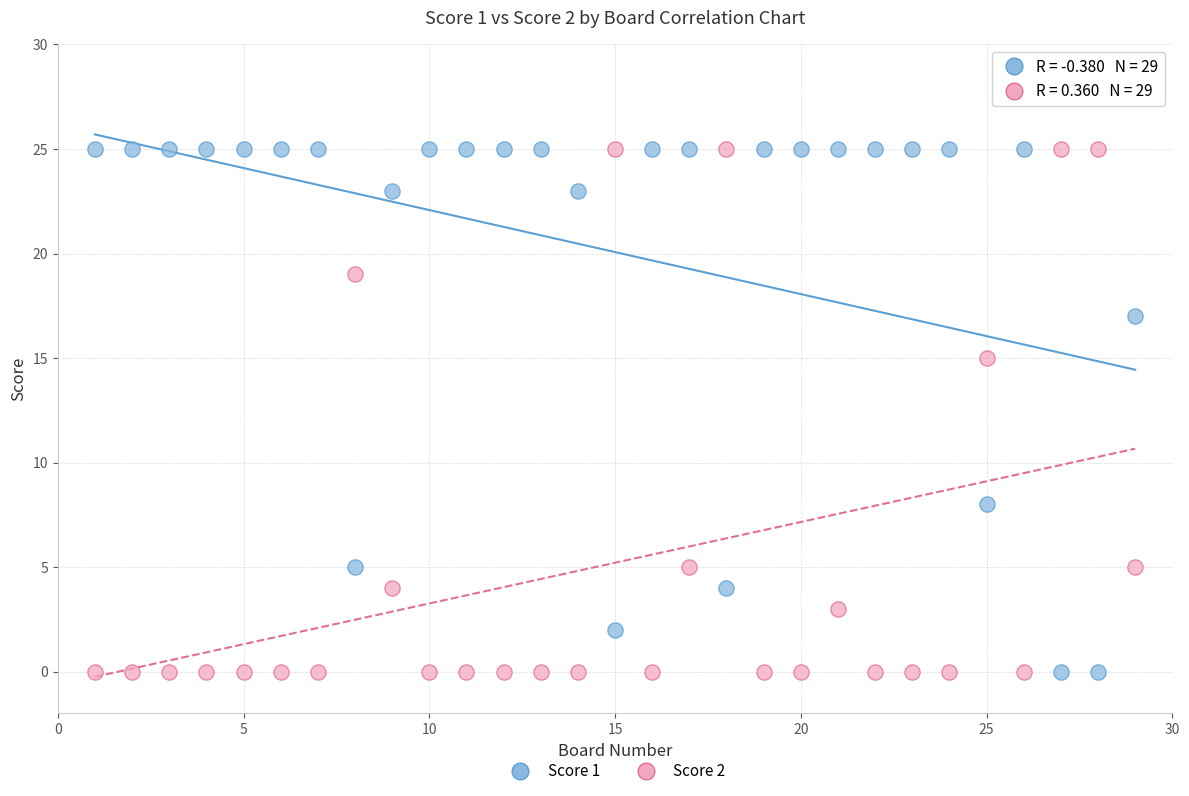

Across all data points, what is the range of X values (max minus min)?

28